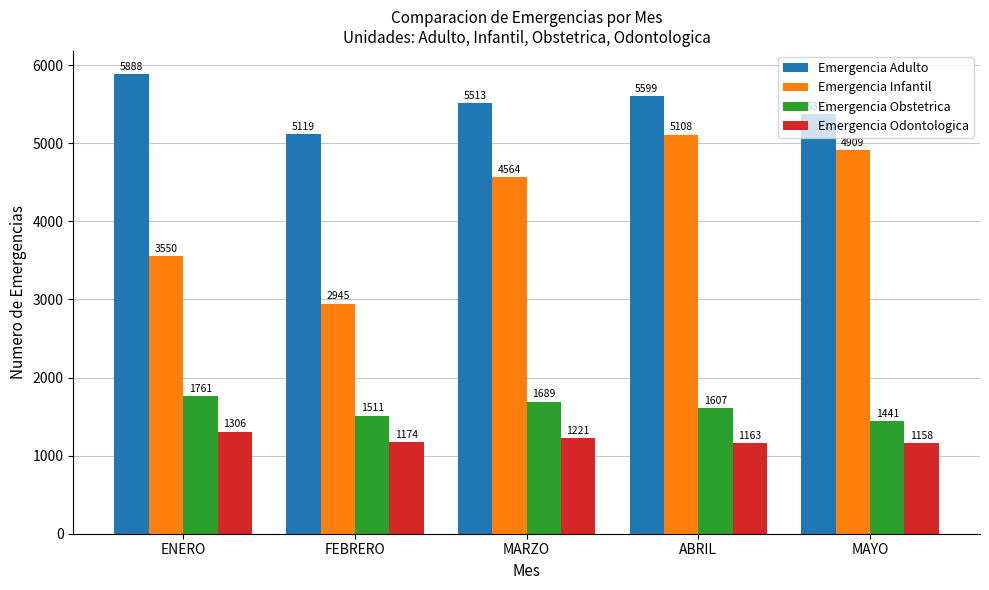

Between ENERO and FEBRERO, which series saw the biggest shift?

Emergencia Adulto